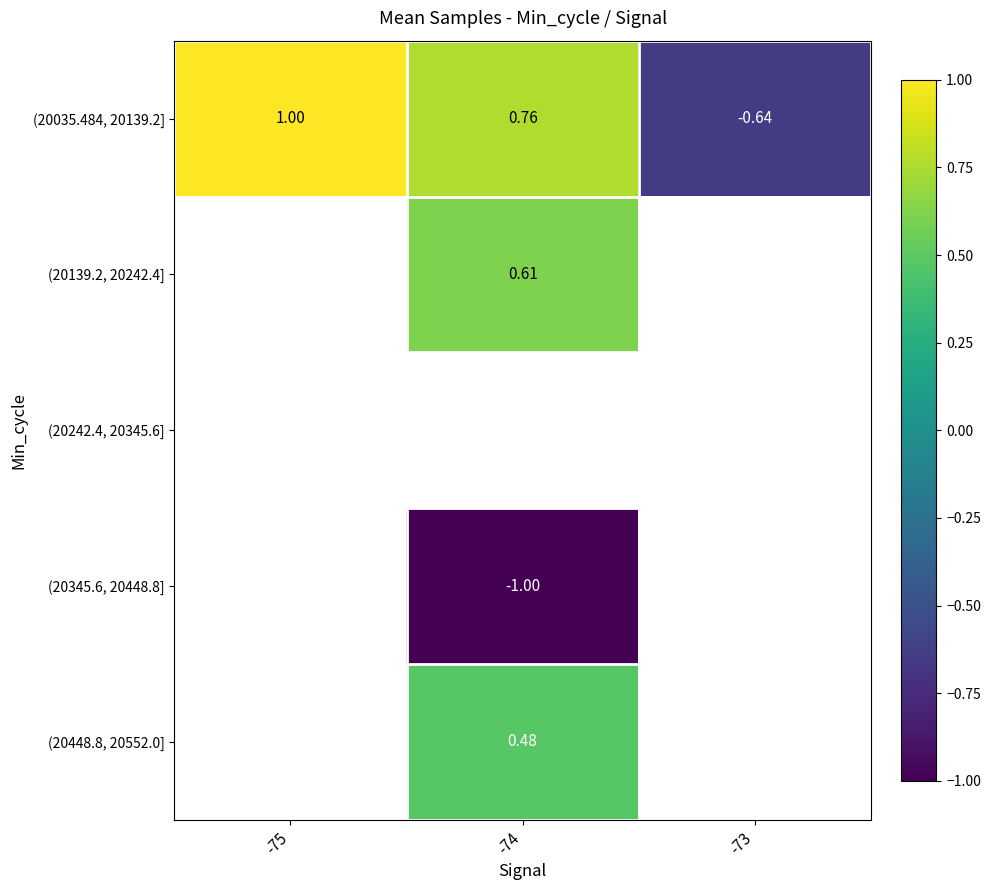

How many values in (20035.484, 20139.2] are below zero?

1